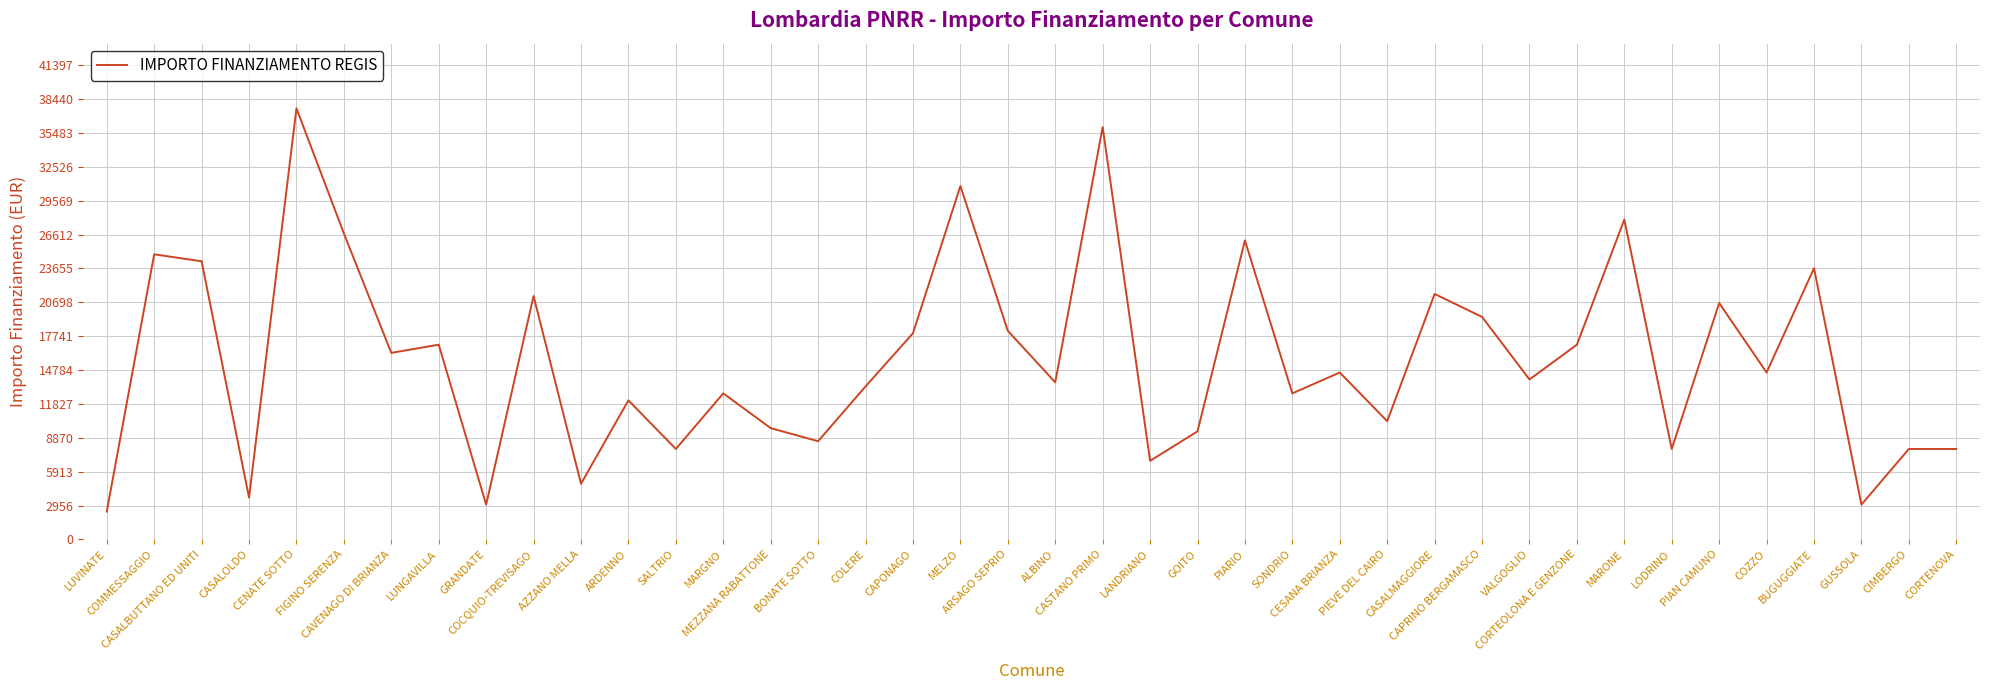

What is the smallest value displayed?

2428